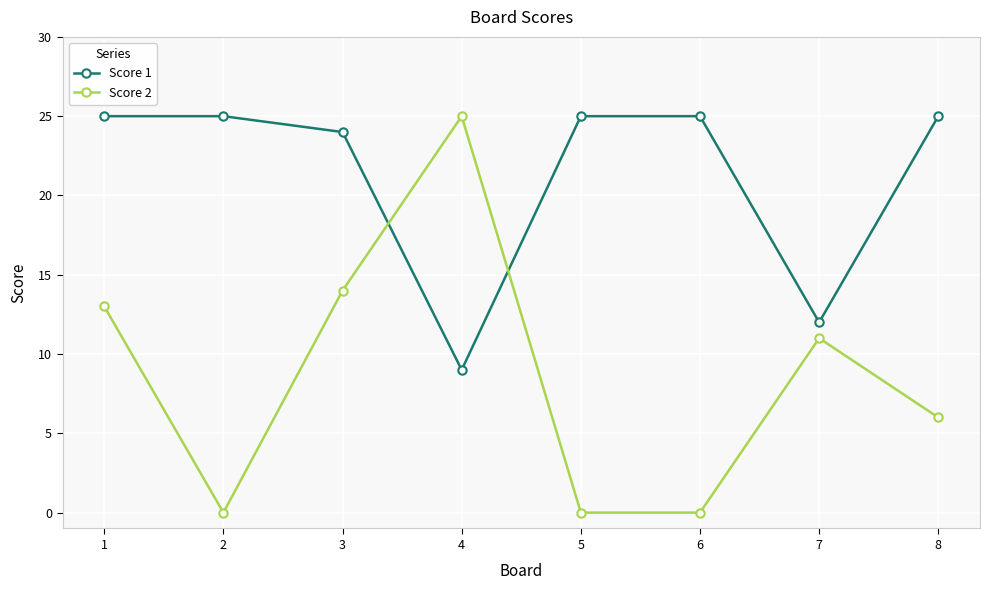

How many values in the Score 2 series are below 11?

4